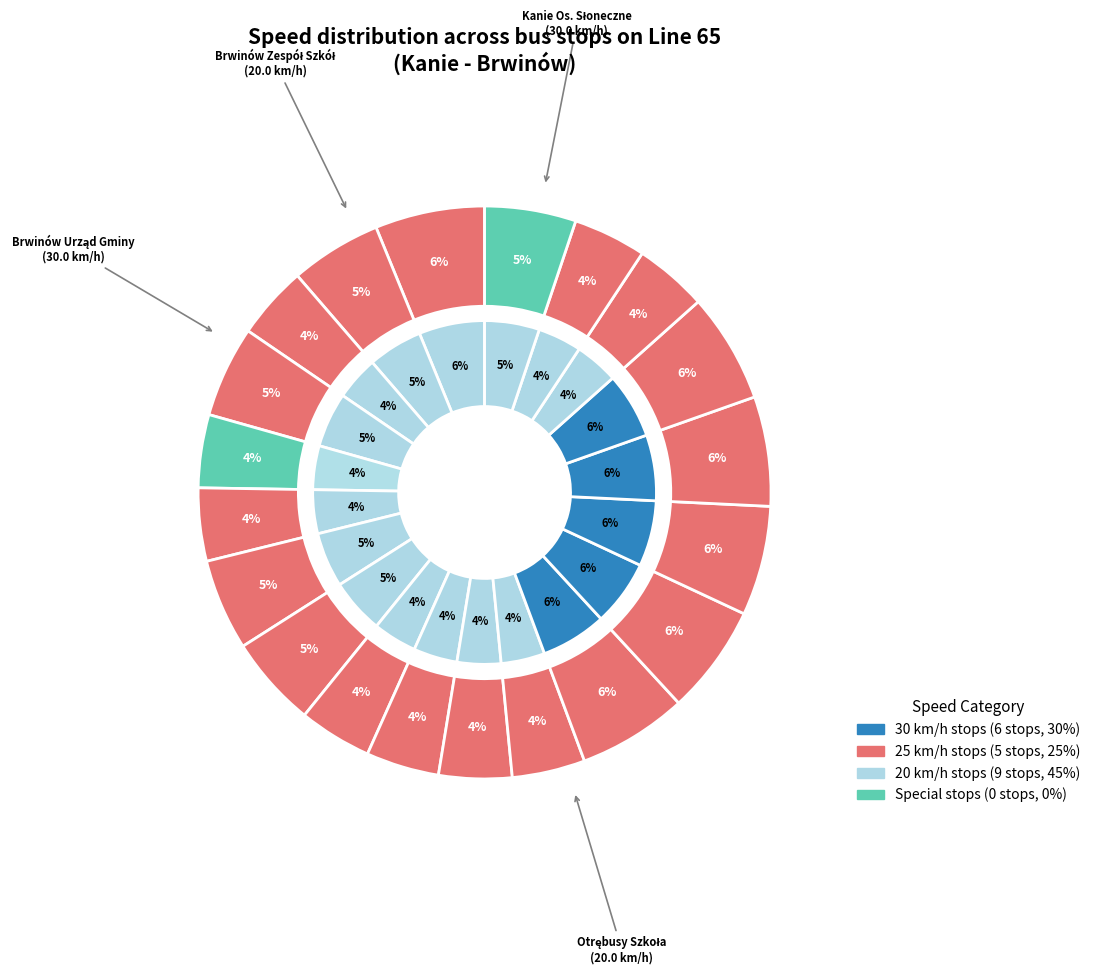

True or false: Brwinów Pedagogiczna accounts for 6% of the total.

True